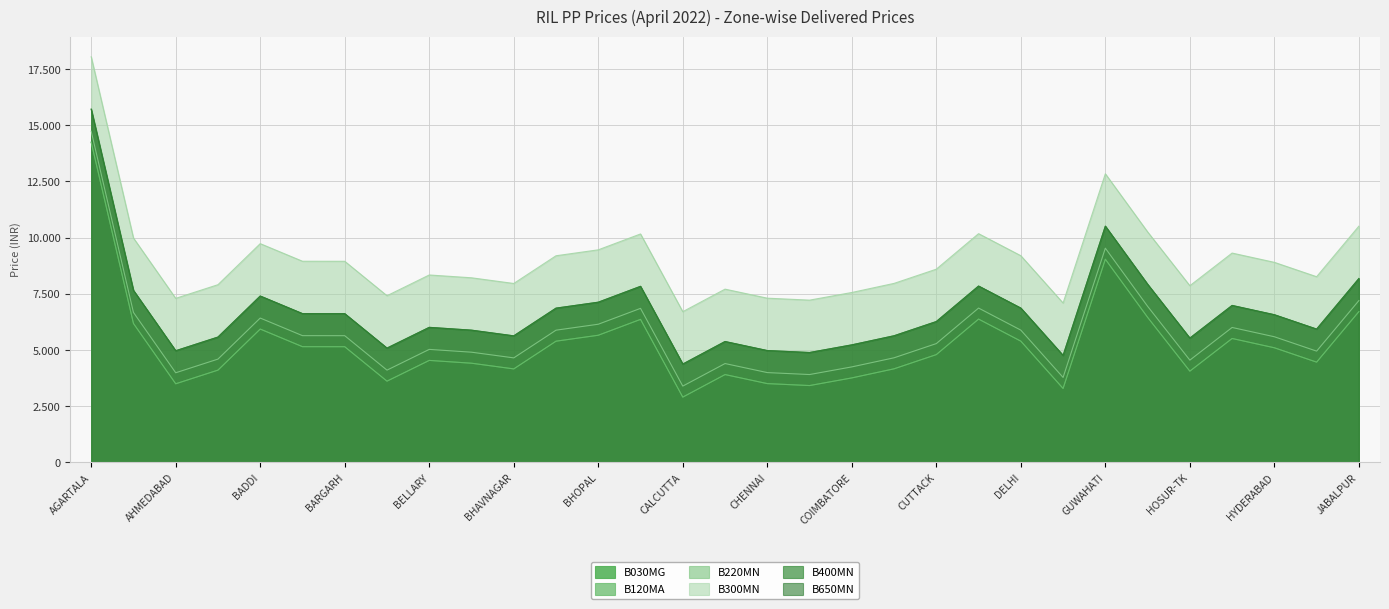

True or false: B030MG and B650MN cross at least once.

False